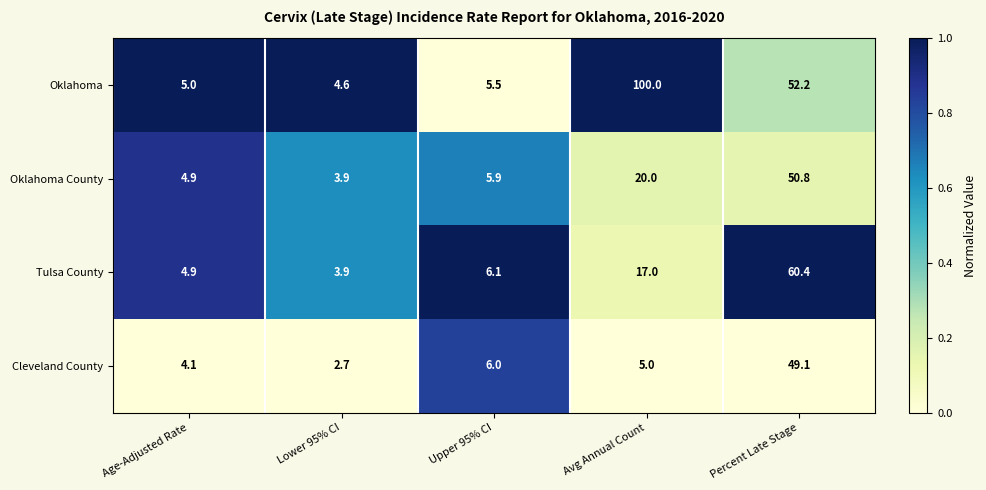

List the series in order of their peak value, highest first.

Oklahoma, Tulsa County, Oklahoma County, Cleveland County